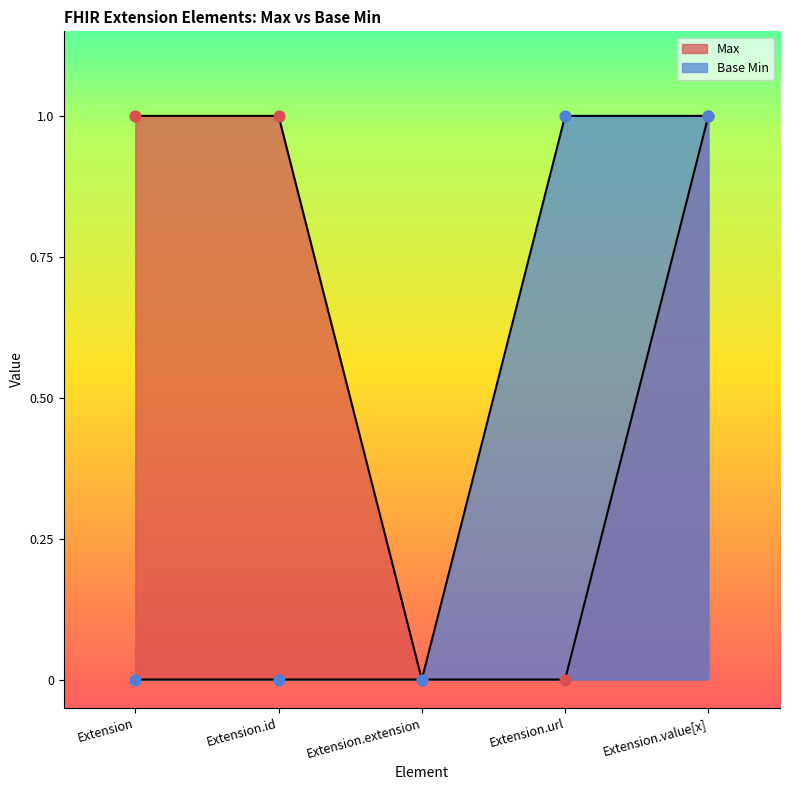

Which series has the largest total across all categories?

Max